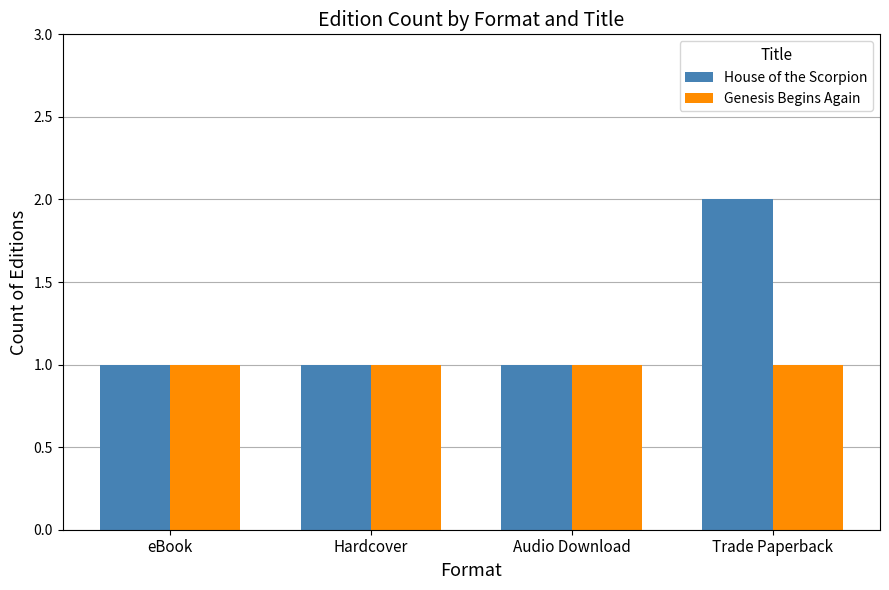

Which series has the widest spread of values?

House of the Scorpion